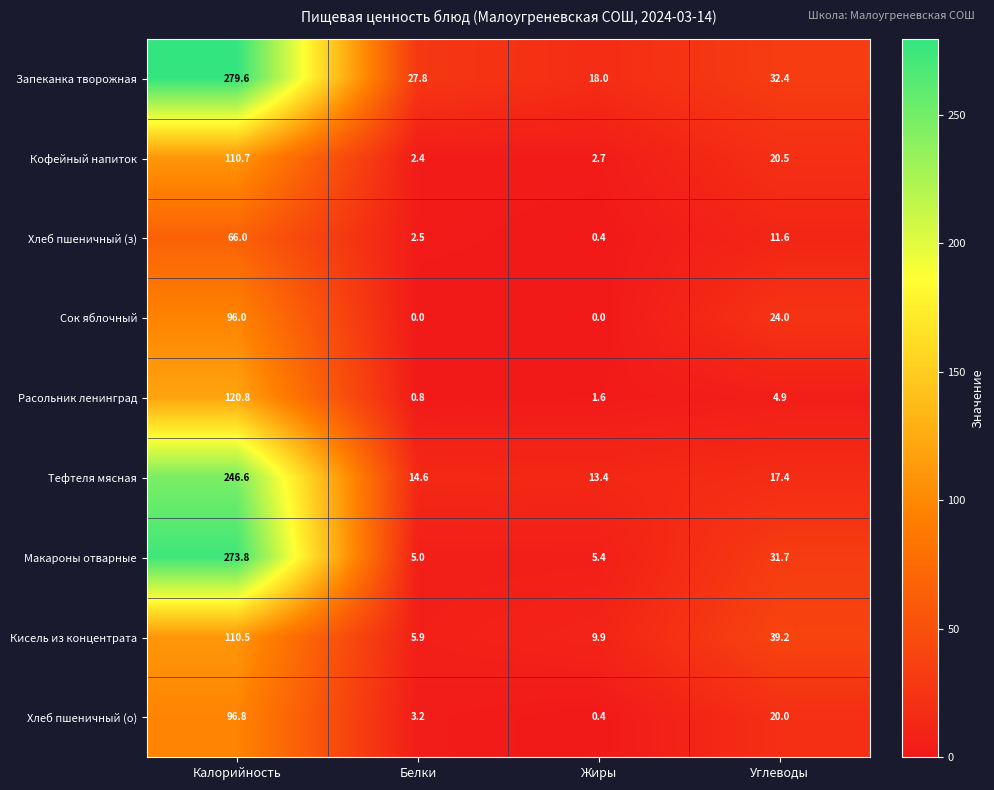

What is the spread (max minus min) of values at Углеводы?

34.3